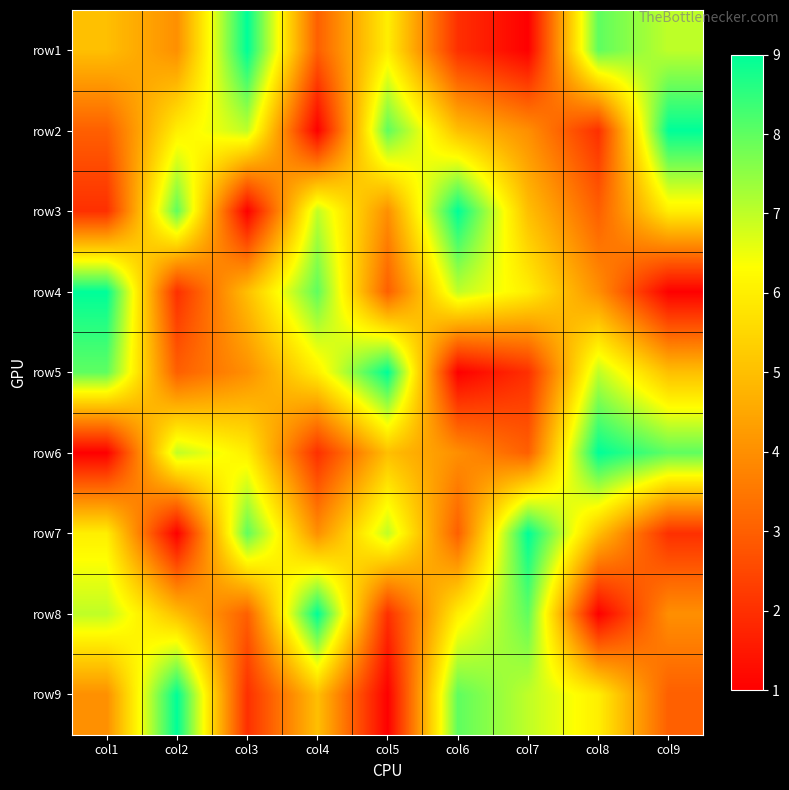

Count the number of data series in this chart.

9